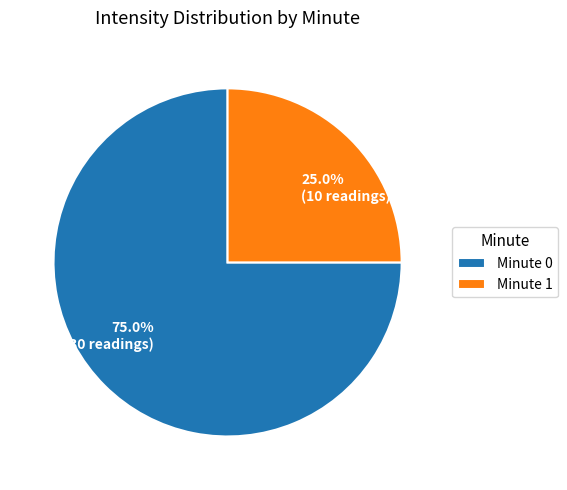

How much of the chart is everything except 75.0% (30 readings)?

25.0%